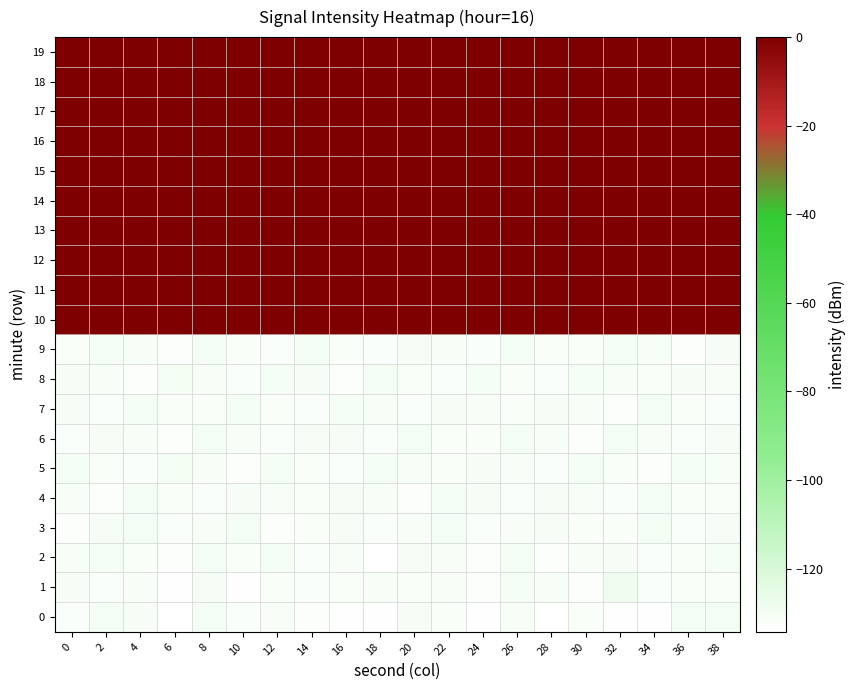

Which series has the largest total across all categories?

10